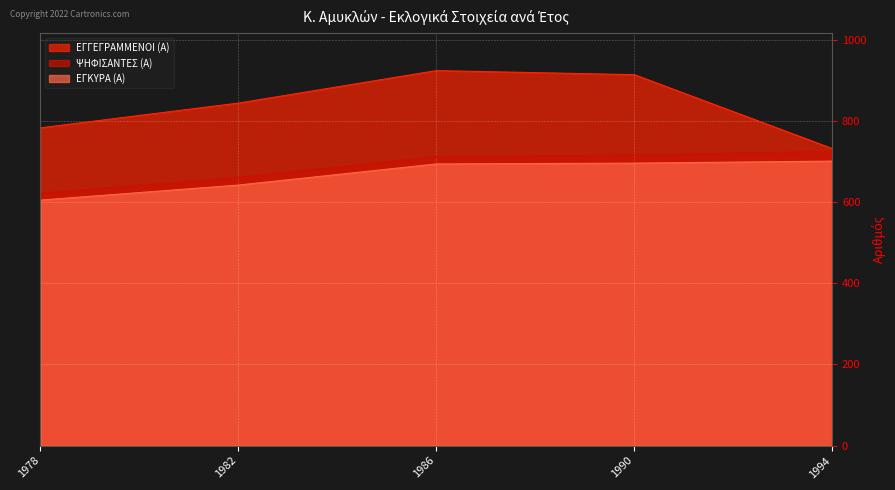

At which category is the sum across all series the highest?

1986